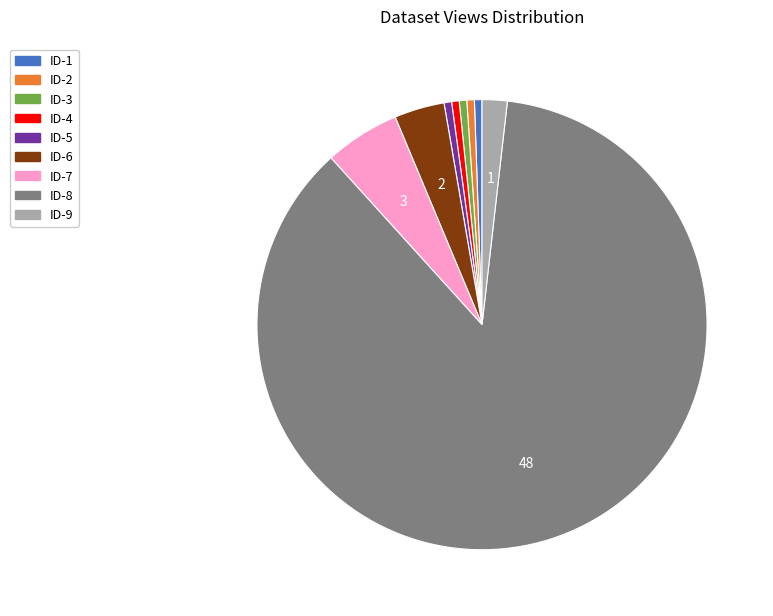

Which category accounts for the majority?

ID-8